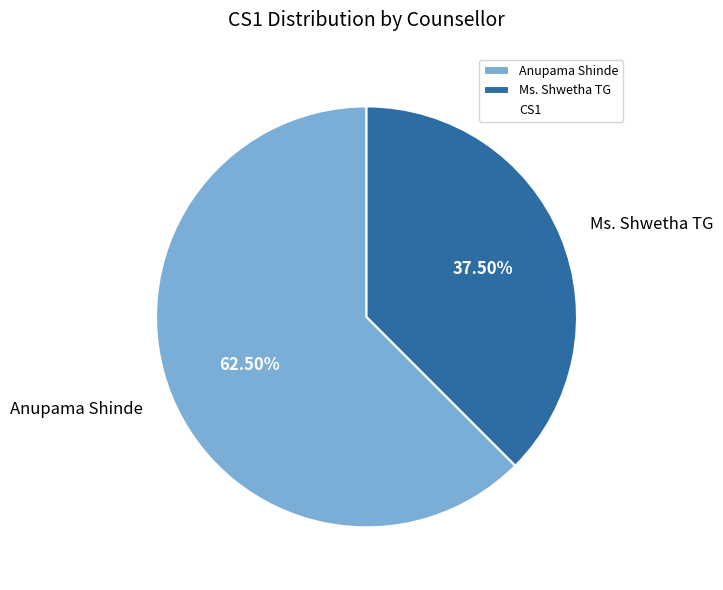

True or false: Anupama Shinde accounts for 51% of the total.

False